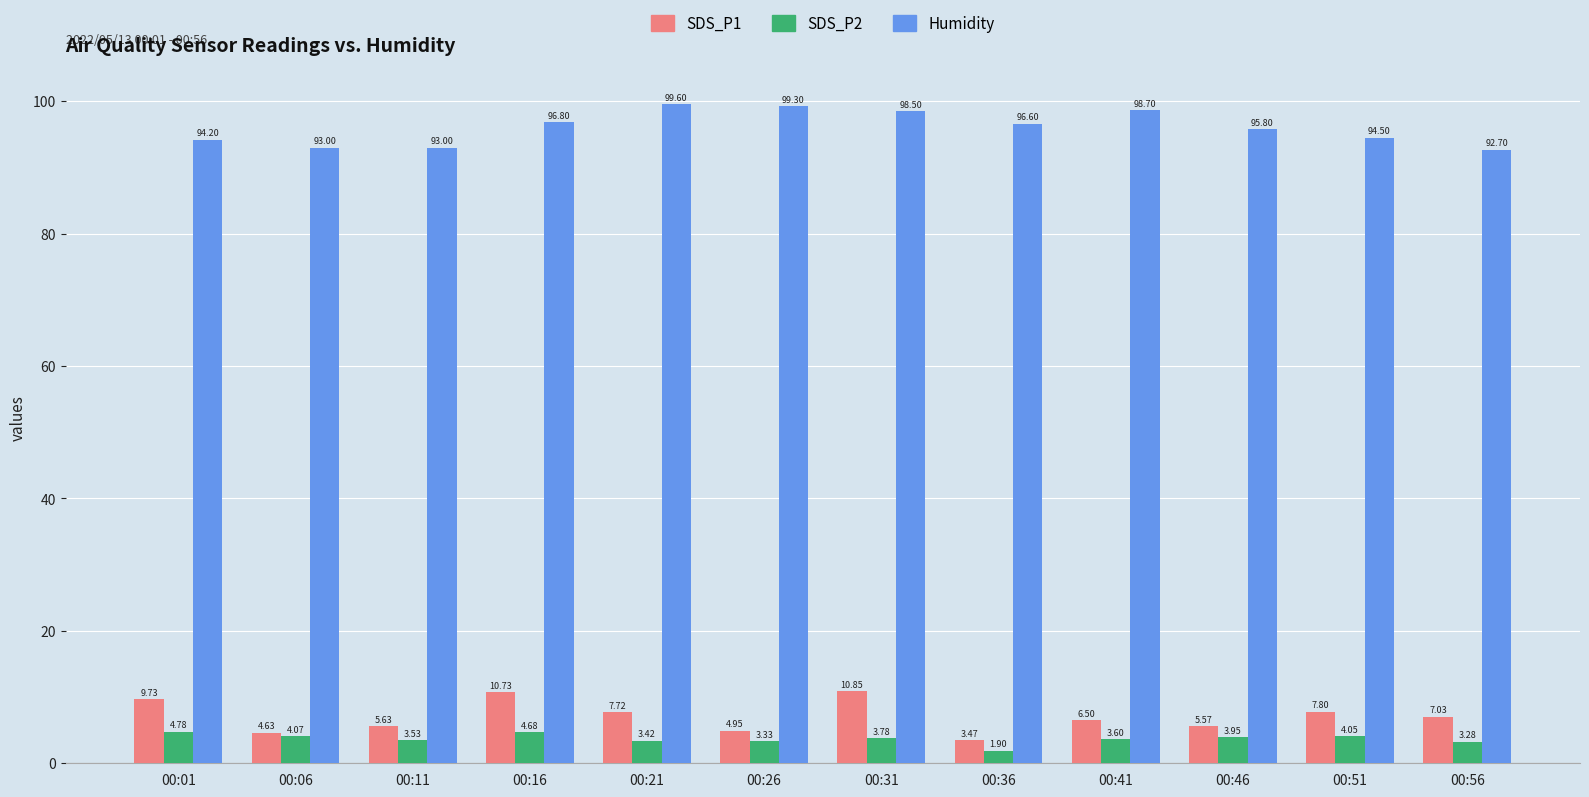

How many data points in SDS_P1 are above 7?

6